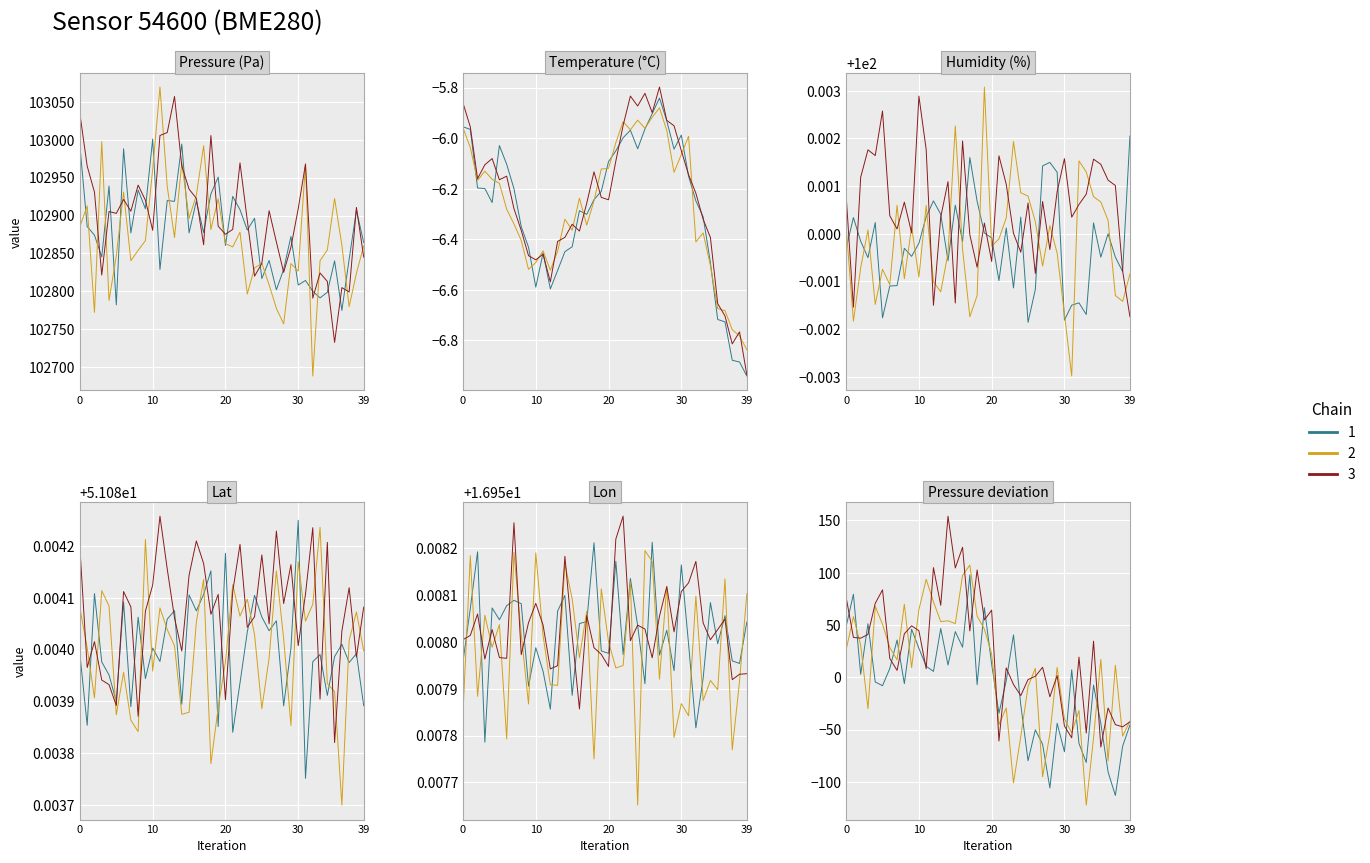

What is the spread (max minus min) of values at 20?

102921.7